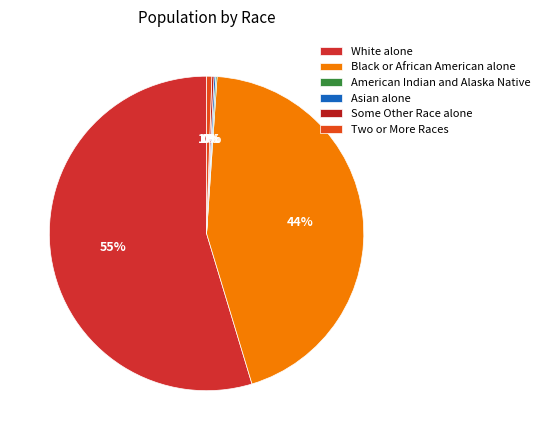

Count the number of slices in the pie.

6